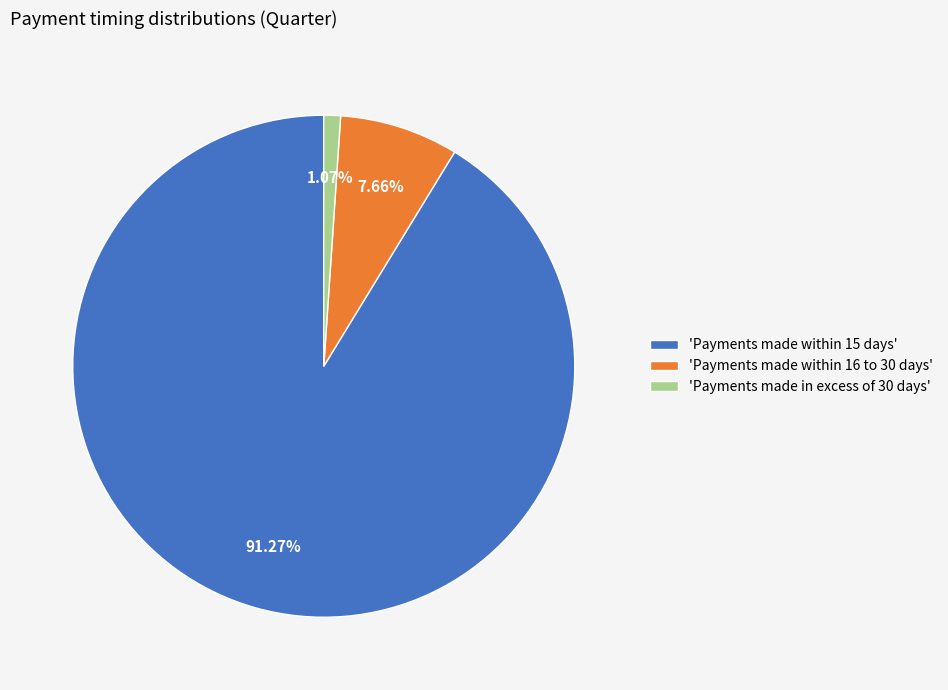

What is the largest slice in the pie chart?

'Payments made within 15 days'